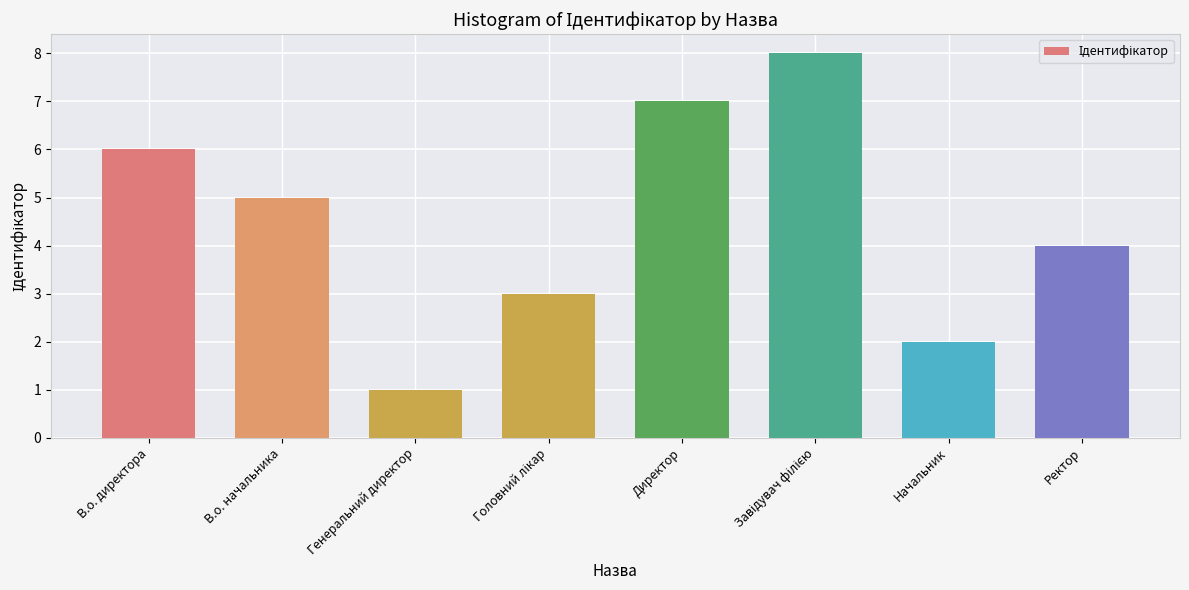

What is the greatest value displayed?

8